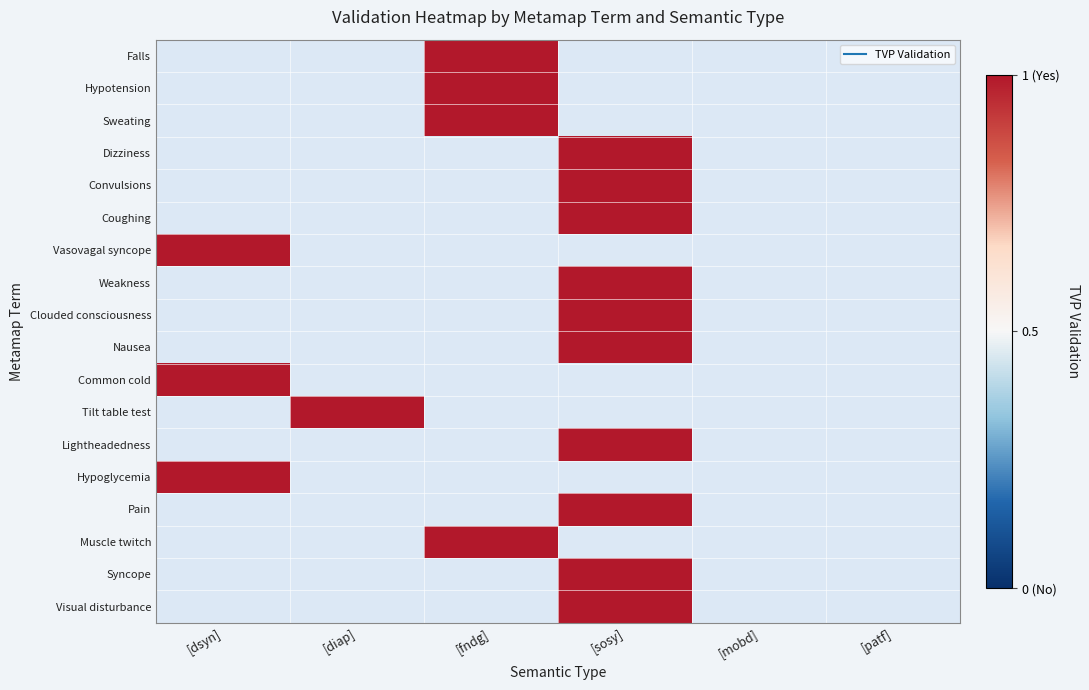

Between [patf] and [diap], which is larger?

[diap]